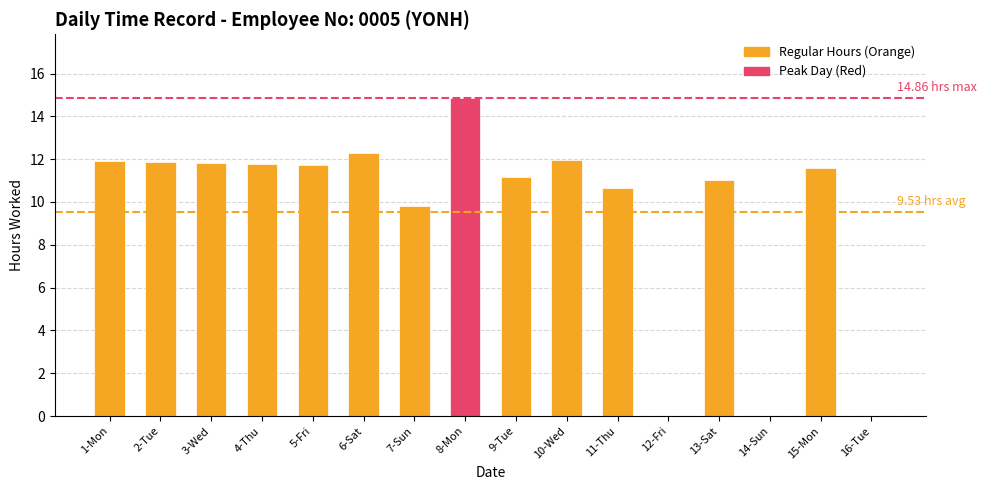

Where does the data first go above 11?

1-Mon